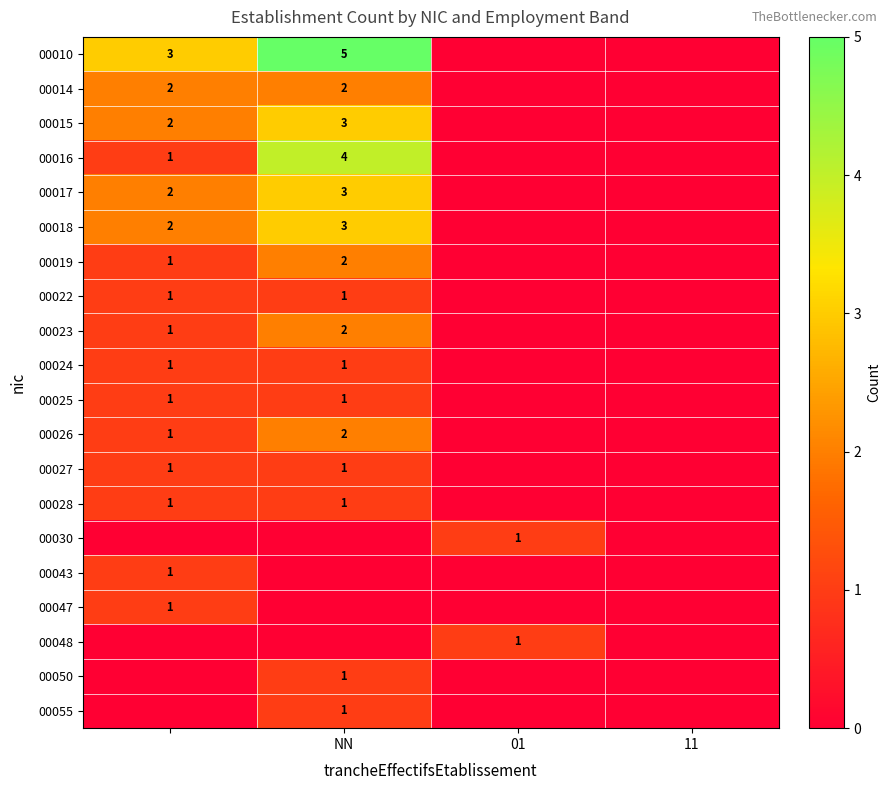

The value of 00010 at NN is 3. True or false?

False